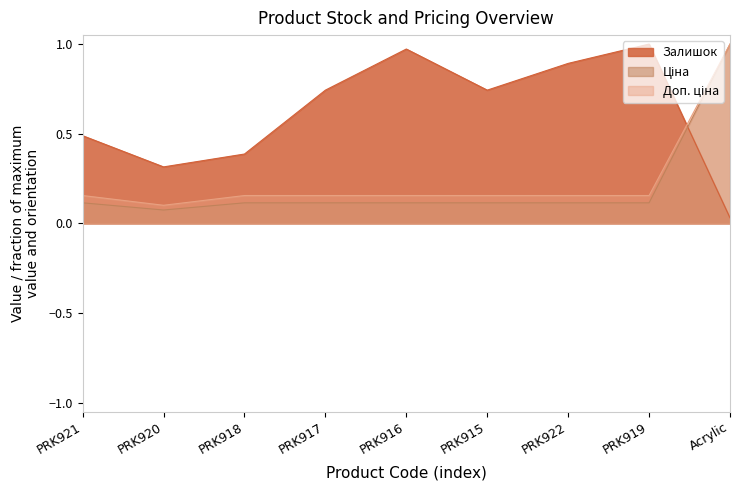

What is the spread (max minus min) of values at PRK920?

0.2